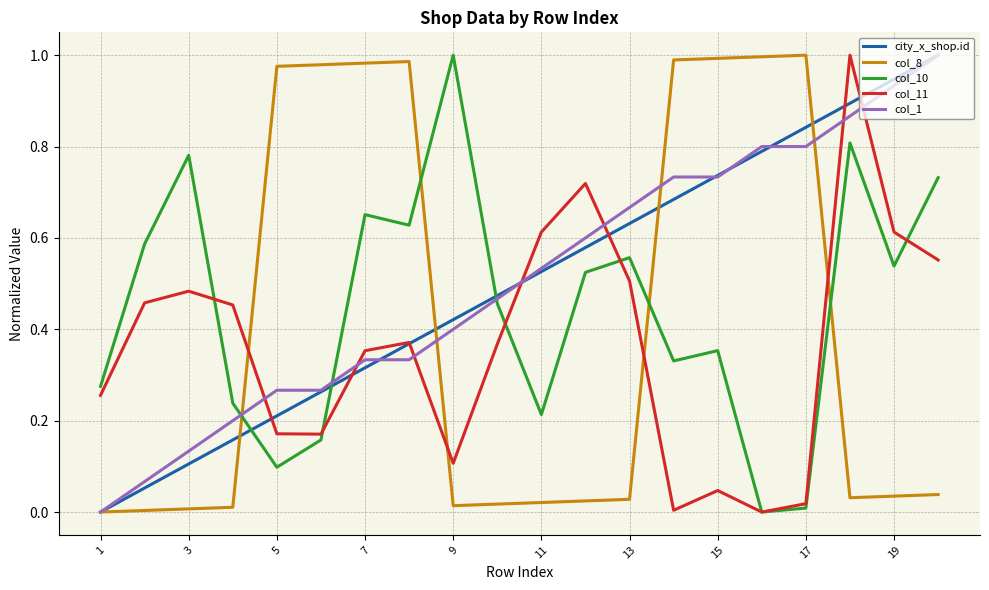

What are all the series names shown in the legend?

city_x_shop.id, col_8, col_10, col_11, col_1